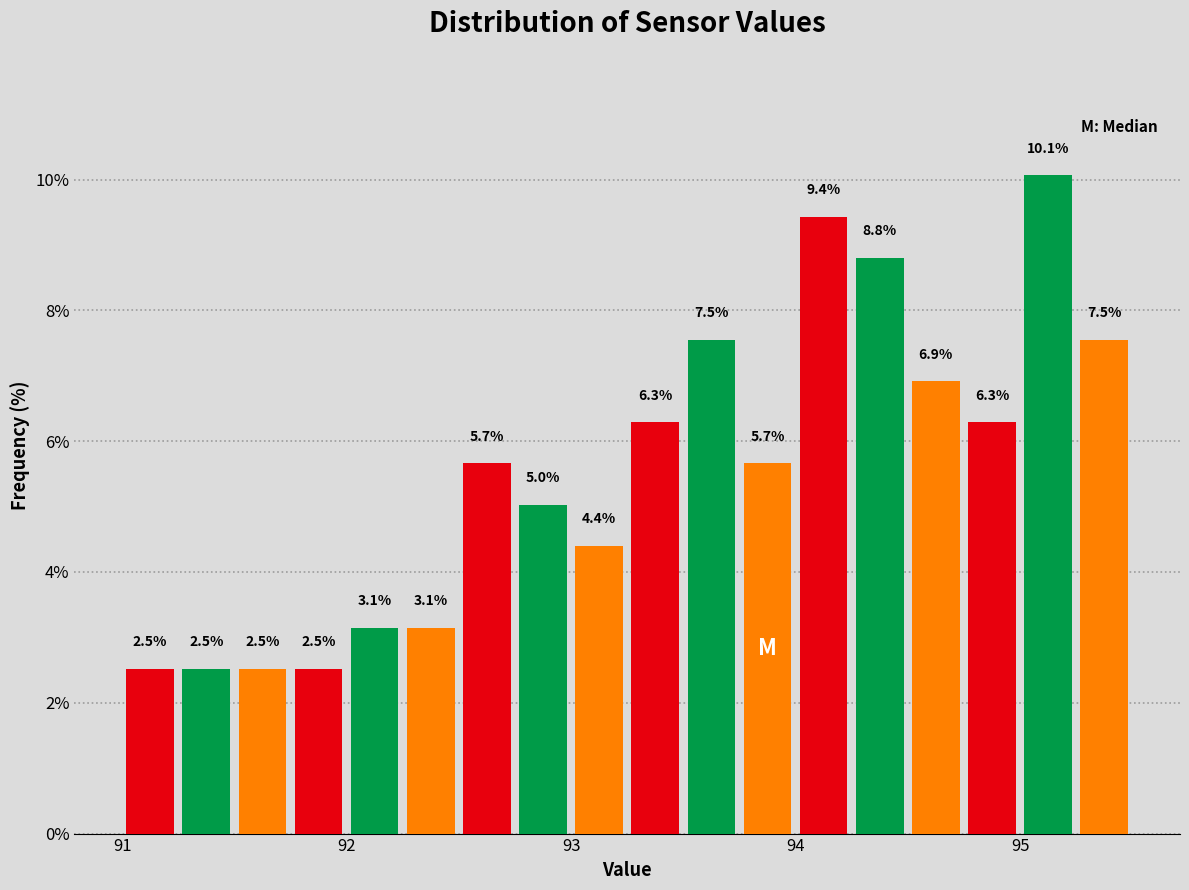

Around what value on the x-axis is the tallest bar? Give the approximate position of its centre, as read against the axis.

95.1